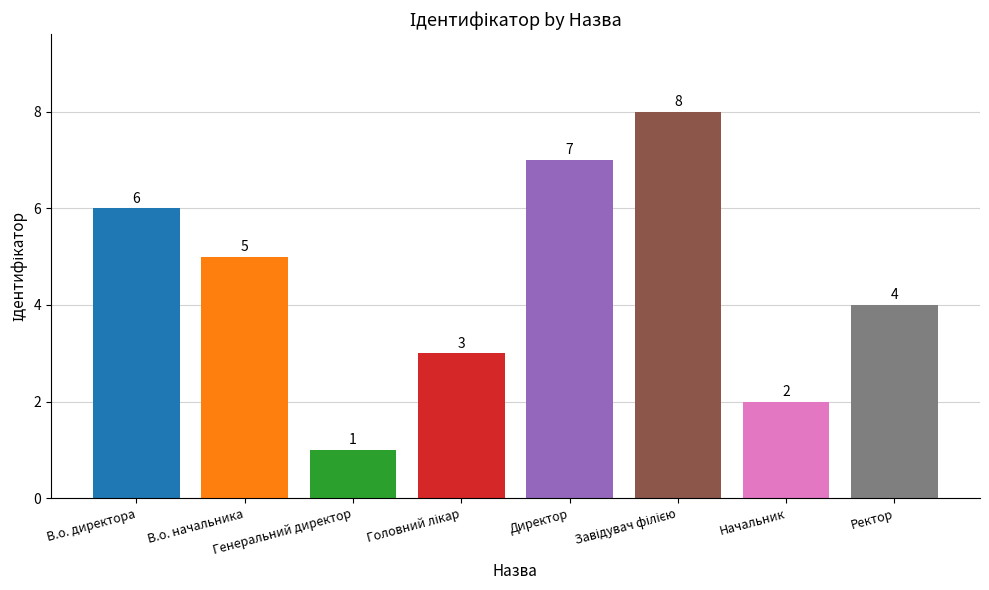

Are the bars horizontal?

No